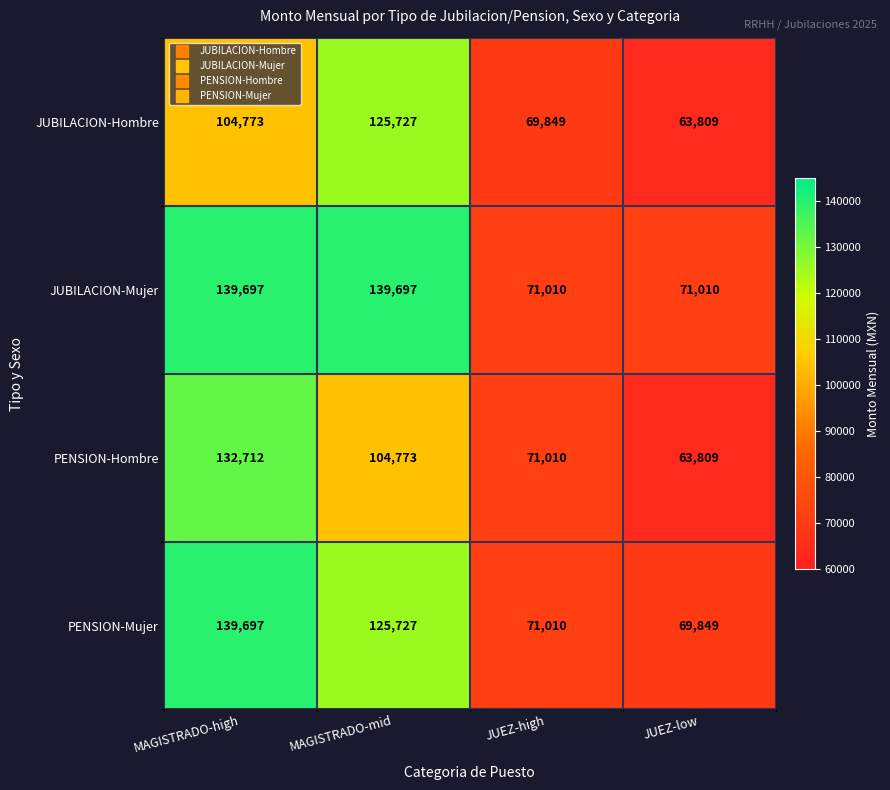

What is the greatest value displayed?

139697